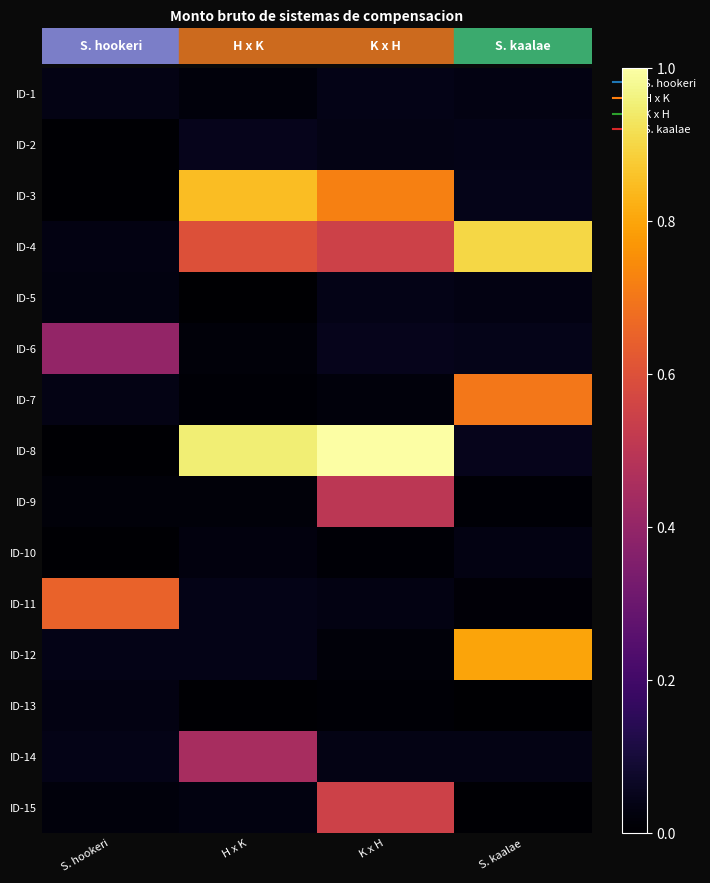

Reading left to right, extract all data points from this chart.

ID-1: S. hookeri=0.0	H x K=0.0	K x H=0.0	S. kaalae=0.0
ID-2: S. hookeri=0.0	H x K=0.0	K x H=0.0	S. kaalae=0.0
ID-3: S. hookeri=0.0	H x K=0.8	K x H=0.7	S. kaalae=0.0
ID-4: S. hookeri=0.0	H x K=0.6	K x H=0.6	S. kaalae=0.9
ID-5: S. hookeri=0.0	H x K=0.0	K x H=0.0	S. kaalae=0.0
ID-6: S. hookeri=0.4	H x K=0.0	K x H=0.0	S. kaalae=0.0
ID-7: S. hookeri=0.0	H x K=0.0	K x H=0.0	S. kaalae=0.7
ID-8: S. hookeri=0.0	H x K=0.9	K x H=1.0	S. kaalae=0.0
ID-9: S. hookeri=0.0	H x K=0.0	K x H=0.5	S. kaalae=0.0
ID-10: S. hookeri=0.0	H x K=0.0	K x H=0.0	S. kaalae=0.0
ID-11: S. hookeri=0.7	H x K=0.0	K x H=0.0	S. kaalae=0.0
ID-12: S. hookeri=0.0	H x K=0.0	K x H=0.0	S. kaalae=0.8
ID-13: S. hookeri=0.0	H x K=0.0	K x H=0.0	S. kaalae=0.0
ID-14: S. hookeri=0.0	H x K=0.5	K x H=0.0	S. kaalae=0.0
ID-15: S. hookeri=0.0	H x K=0.0	K x H=0.6	S. kaalae=0.0